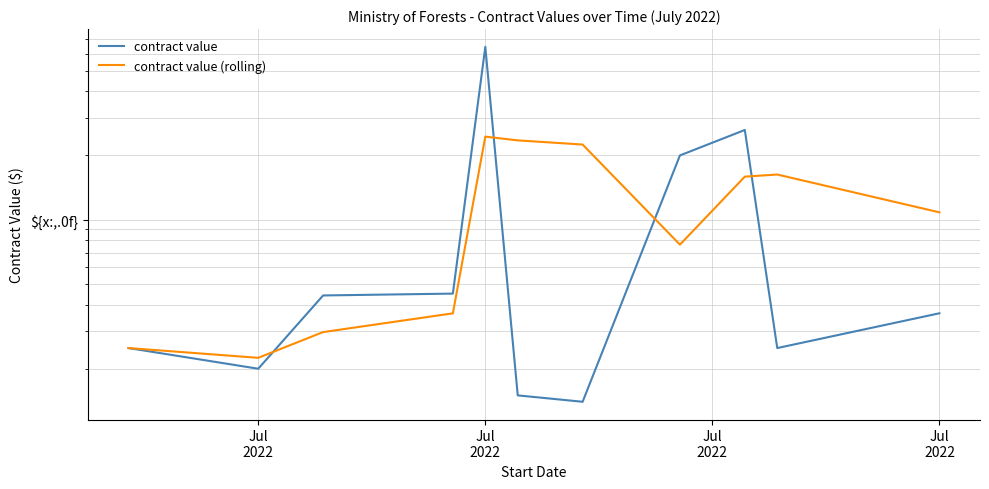

At how many categories does at least one series exceed 571951?

1